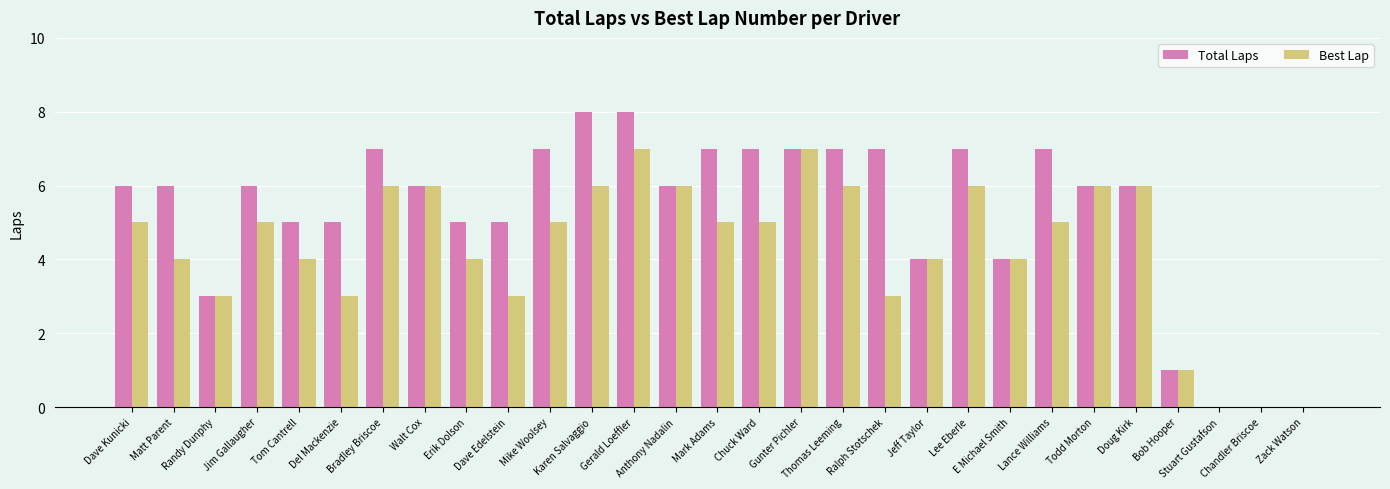

What is the difference between the Total Laps values at Stuart Gustafson and Thomas Leeming?

7